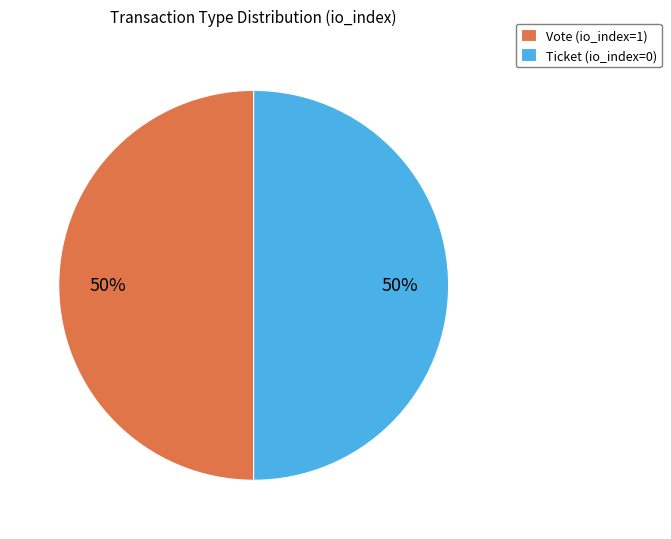

To the nearest percent, what is the difference between the largest and smallest slice percentages?

0%